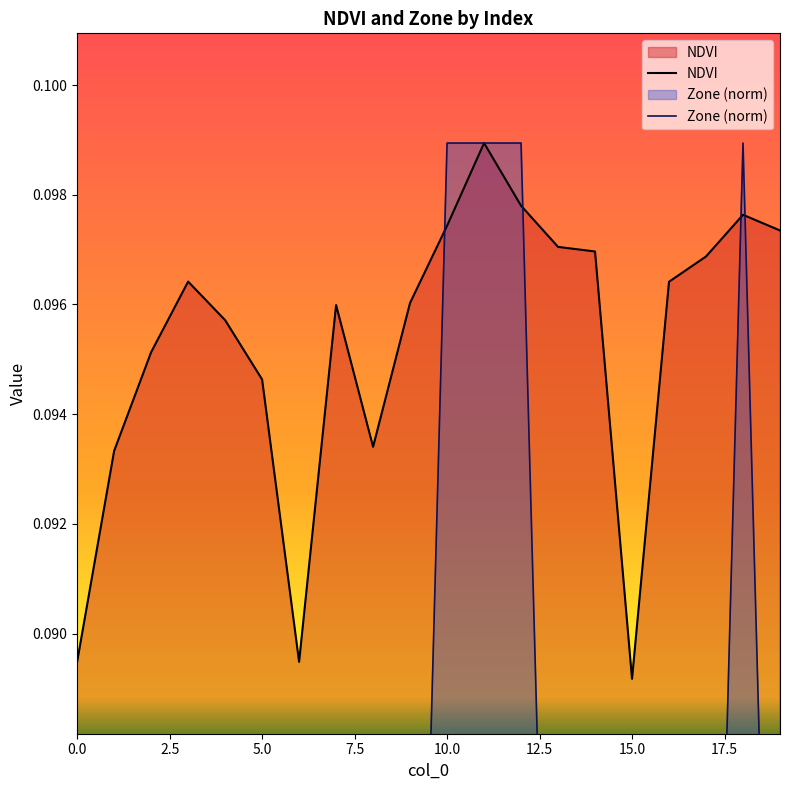

At how many categories does at least one series exceed 0?

20